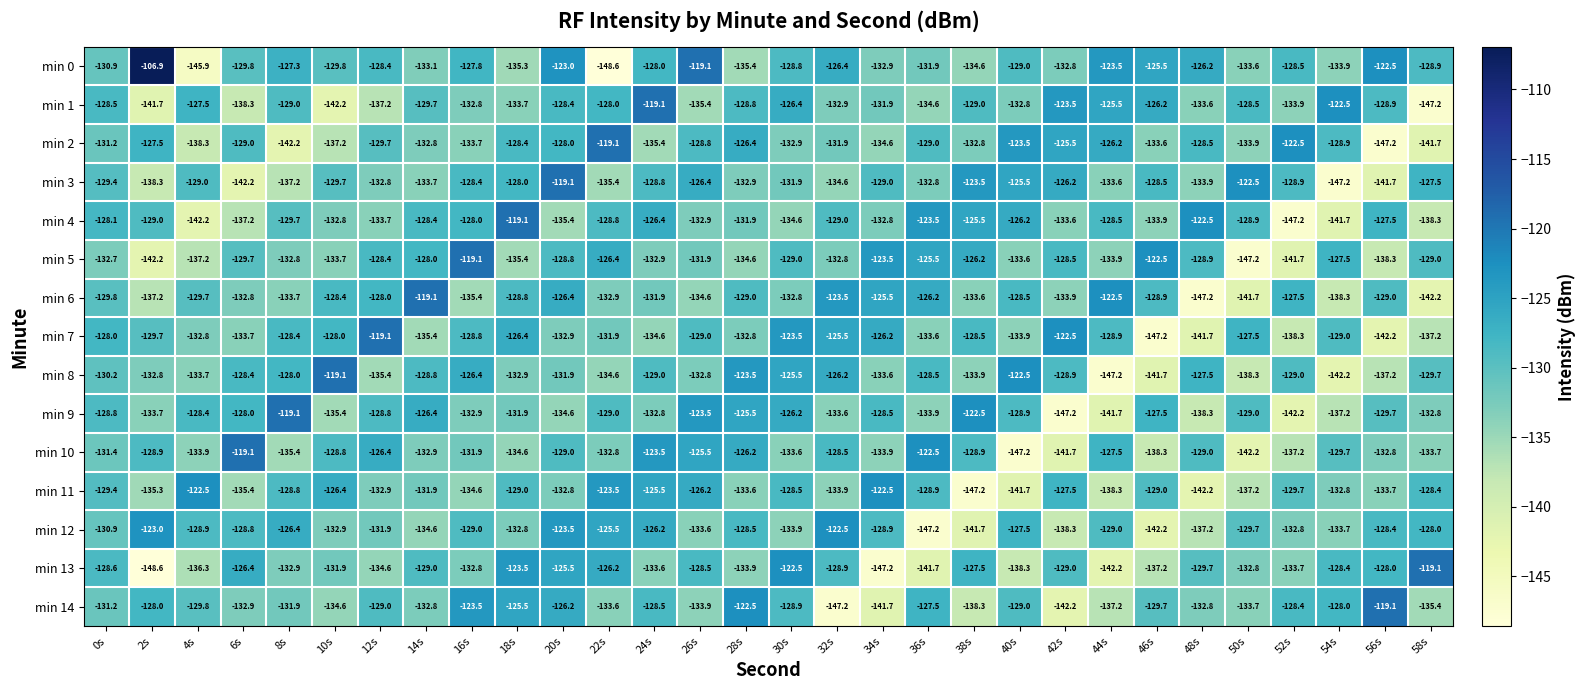

What is the difference between the second highest and second lowest values in the min 0 series?

26.8